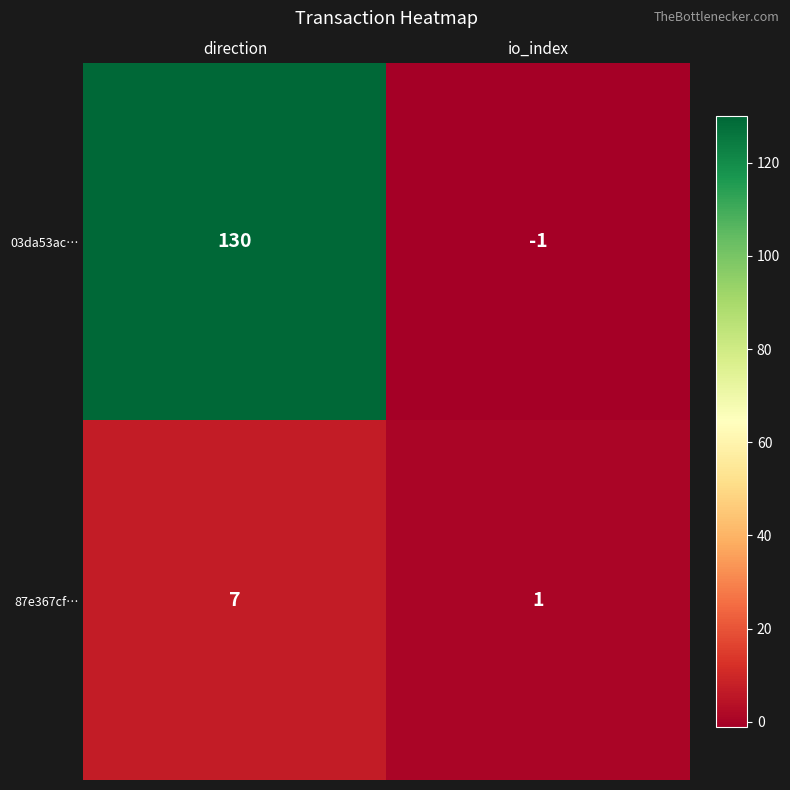

What is the greatest value displayed?

130